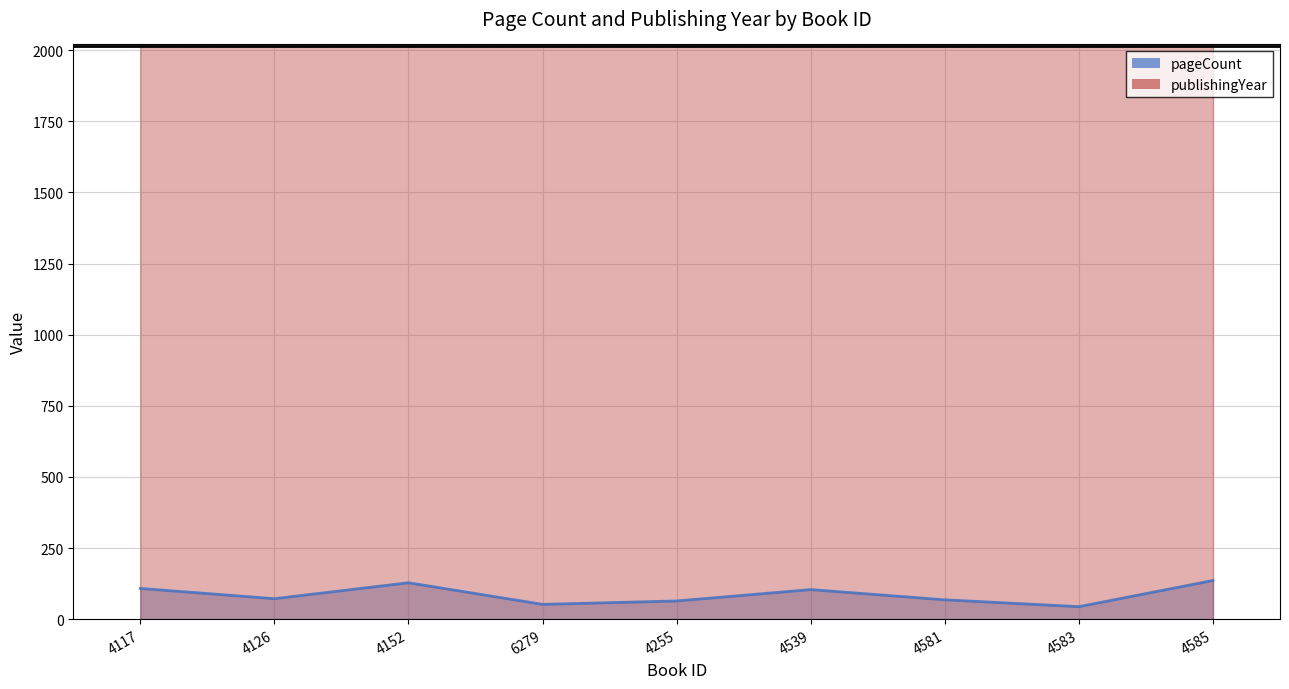

The publishingYear series shows 2017 at 4583. True or false?

True